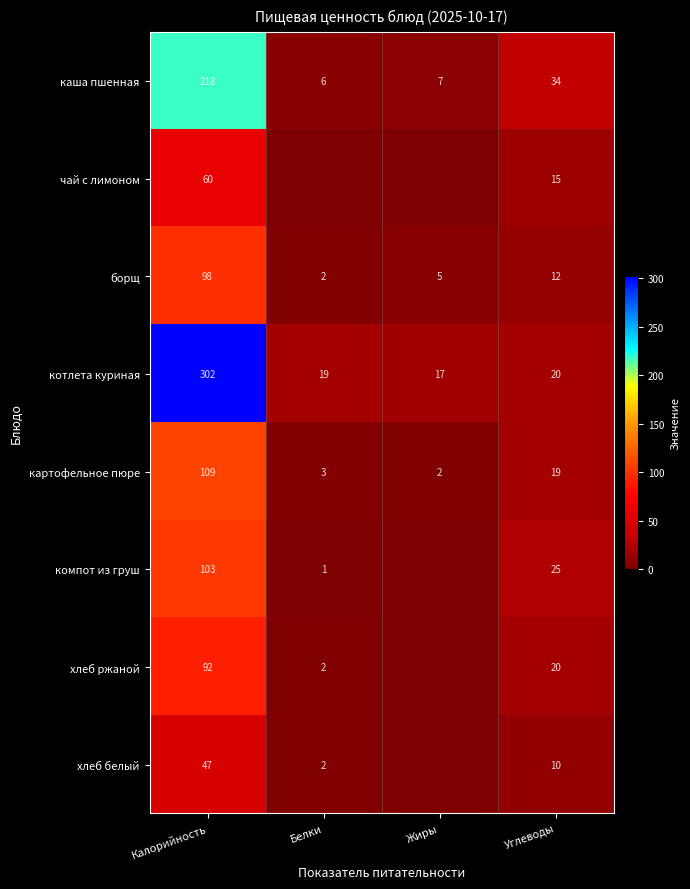

How many distinct data groups are displayed?

8